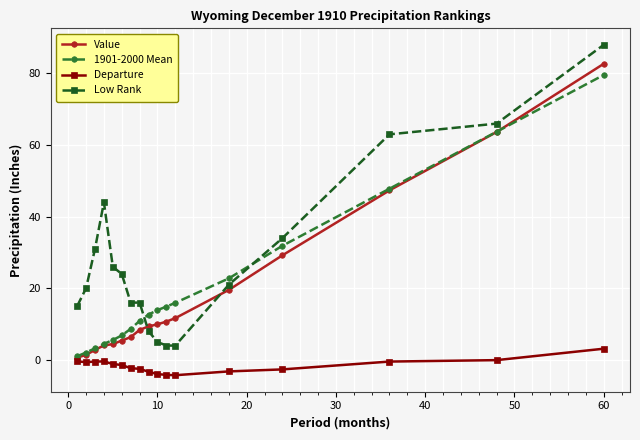

True or false: Departure and Low Rank cross at least once.

False